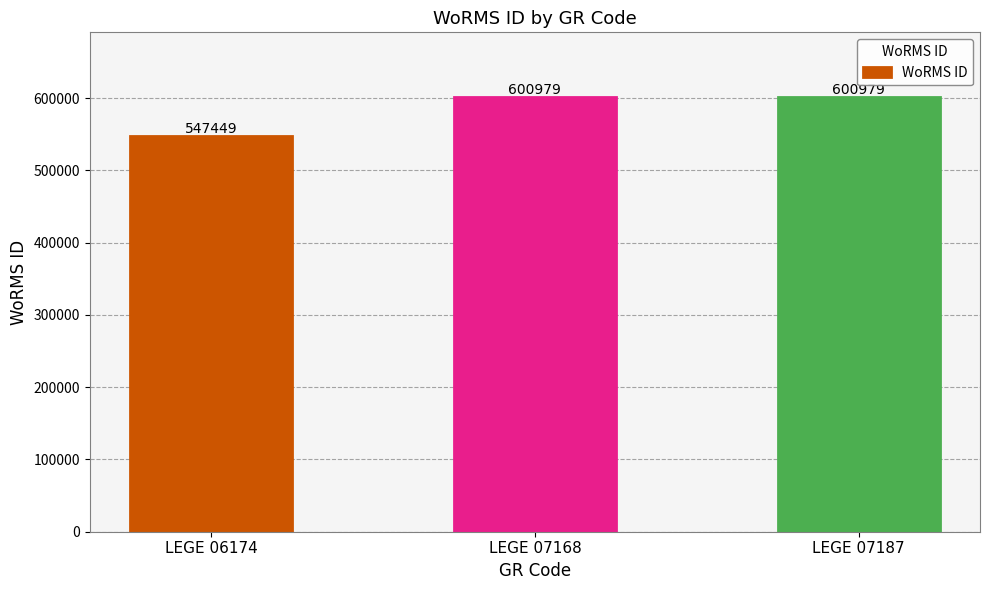

What is the greatest value displayed?

600979